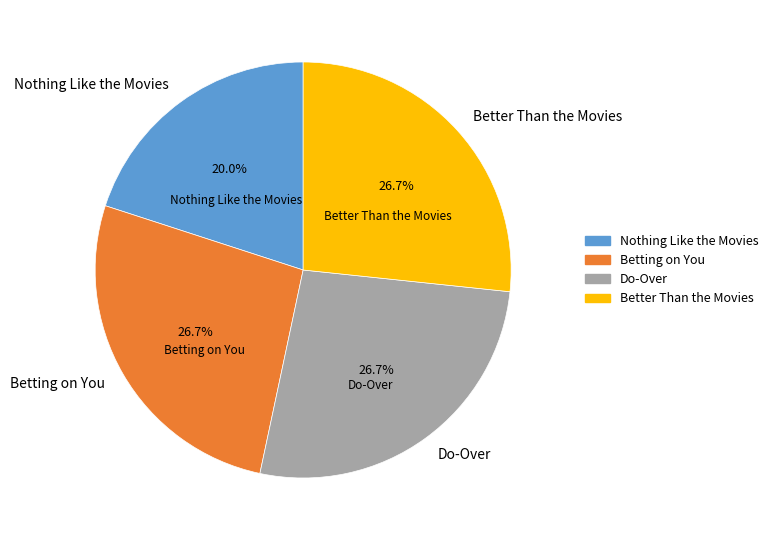

Approximately how many times larger is the value at Do-Over compared to Better Than the Movies?

1.0